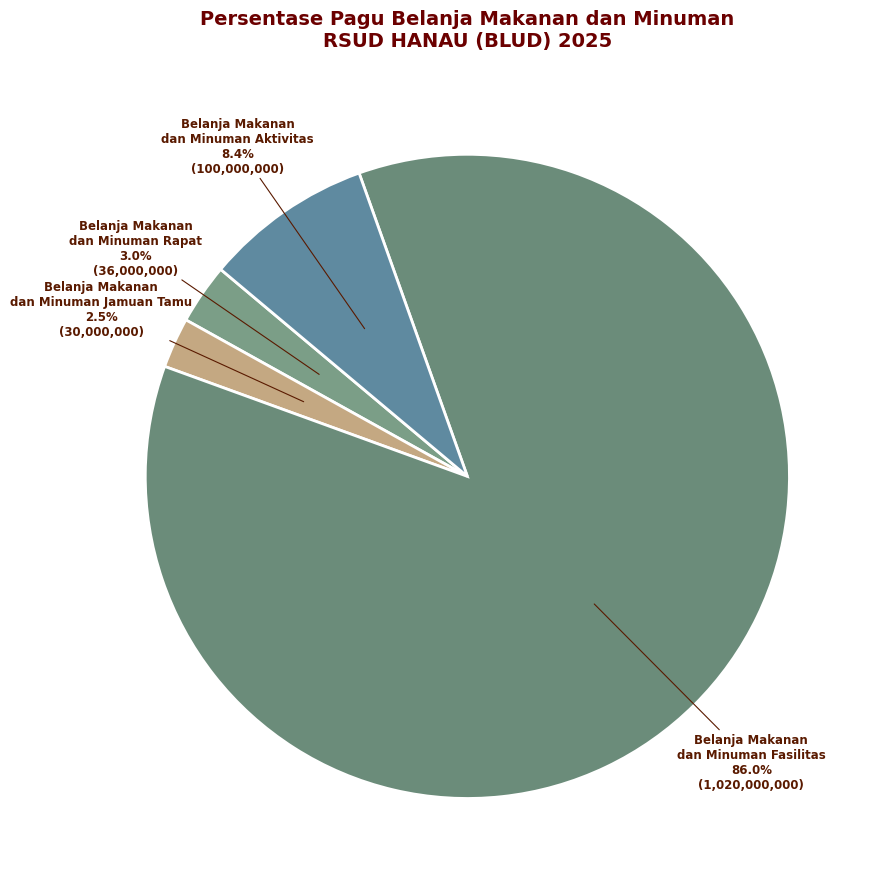

Approximately how many times larger is the value at Belanja Makanan dan Minuman Fasilitas compared to Belanja Makanan dan Minuman Aktivitas?

10.2